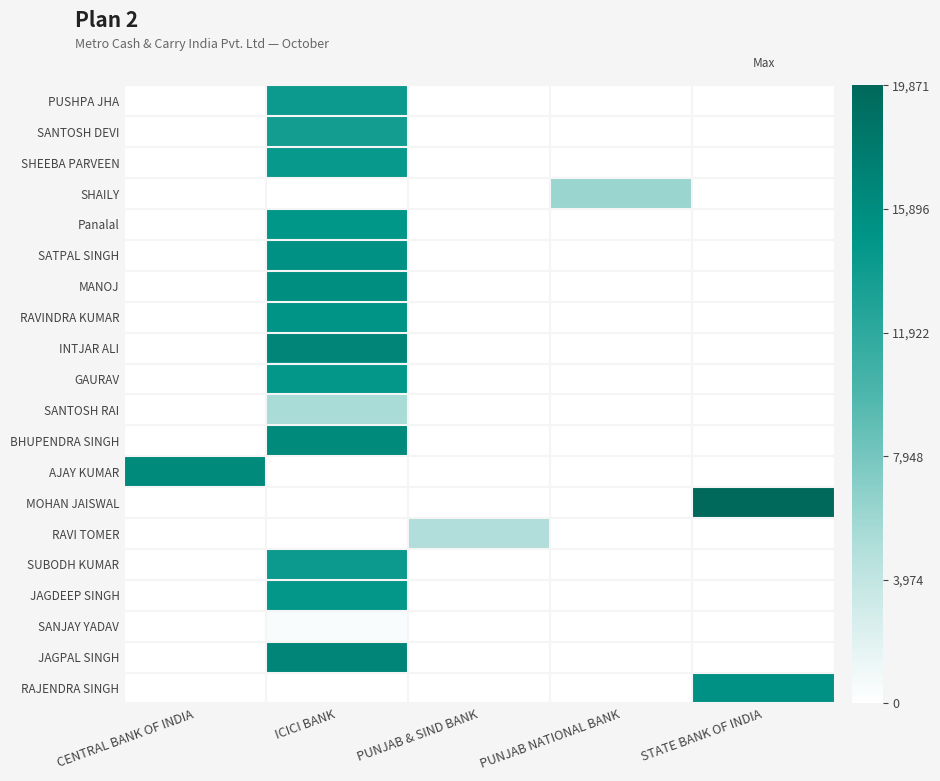

Rank the series by their maximum value, from lowest to highest.

SANJAY YADAV, RAVI TOMER, SANTOSH RAI, SHAILY, SANTOSH DEVI, PUSHPA JHA, SUBODH KUMAR, SHEEBA PARVEEN, GAURAV, JAGDEEP SINGH, Panalal, RAVINDRA KUMAR, SATPAL SINGH, RAJENDRA SINGH, MANOJ, BHUPENDRA SINGH, AJAY KUMAR, INTJAR ALI, JAGPAL SINGH, MOHAN JAISWAL